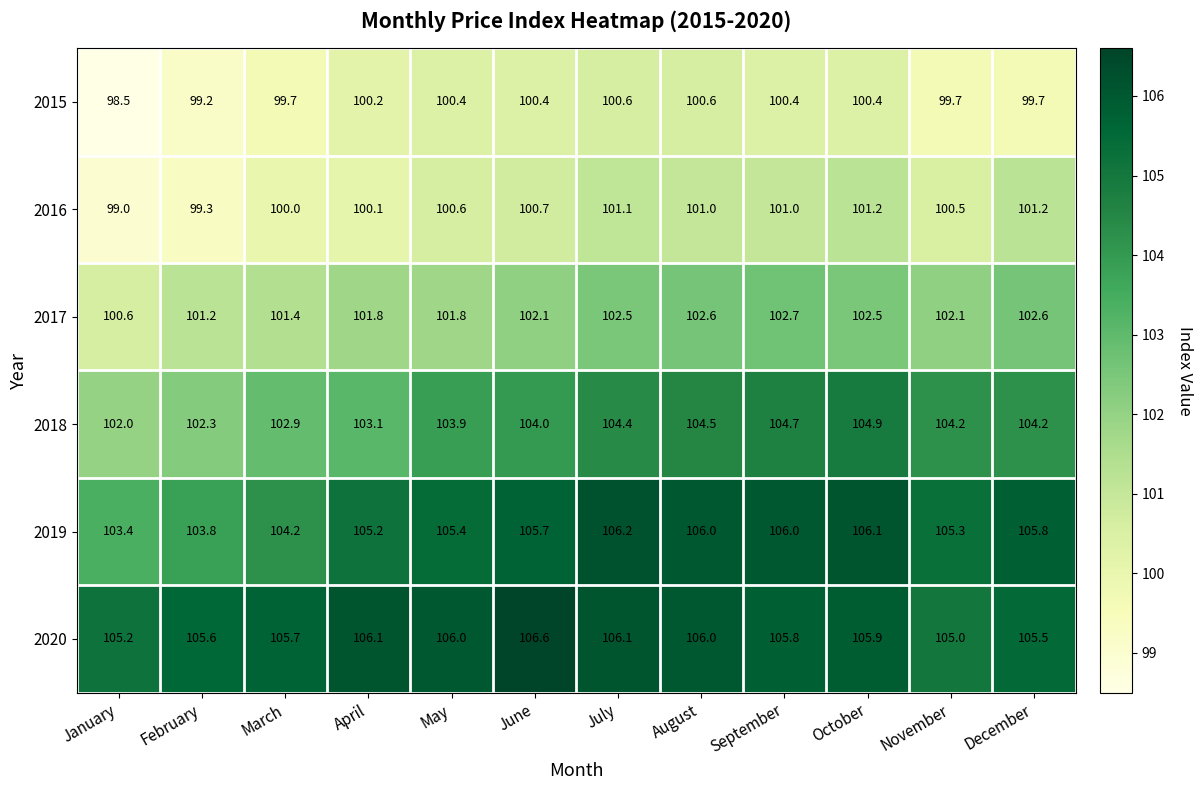

Rank the series by their maximum value, from lowest to highest.

2015, 2016, 2017, 2018, 2019, 2020